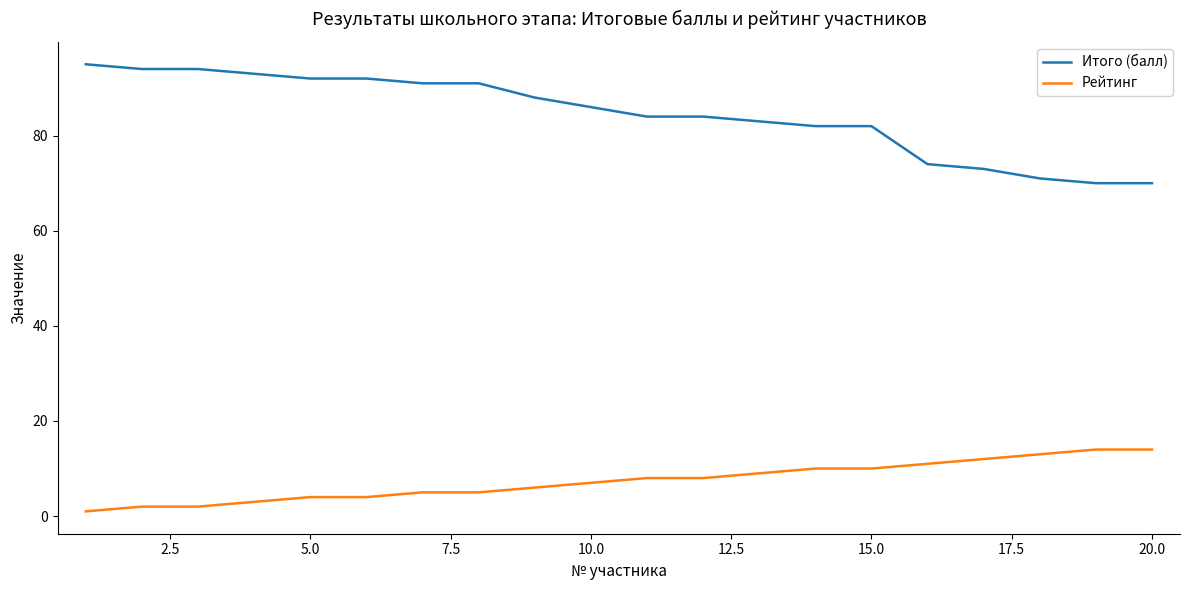

Which series has the largest range (max minus min)?

Итого (балл)